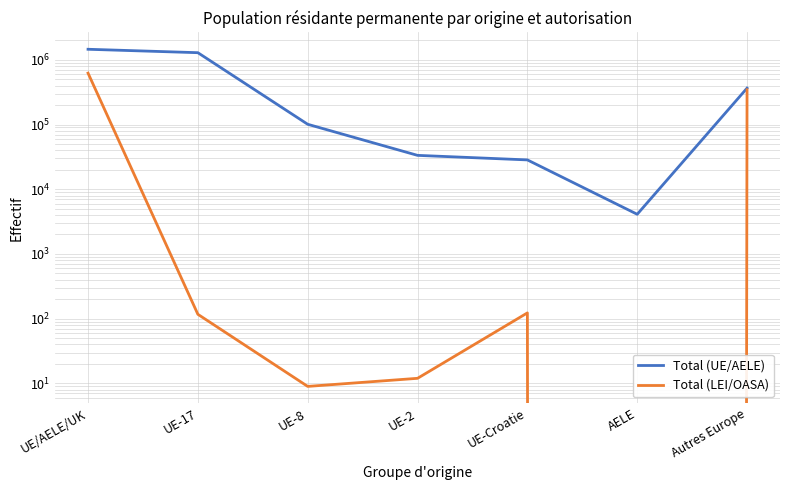

Reading left to right, transcribe all the data shown in this chart.

Total (UE/AELE): 1454076	1287321	100859	33386	28404	4106	364972
Total (LEI/OASA): 622357	117	9	12	123	0	343825